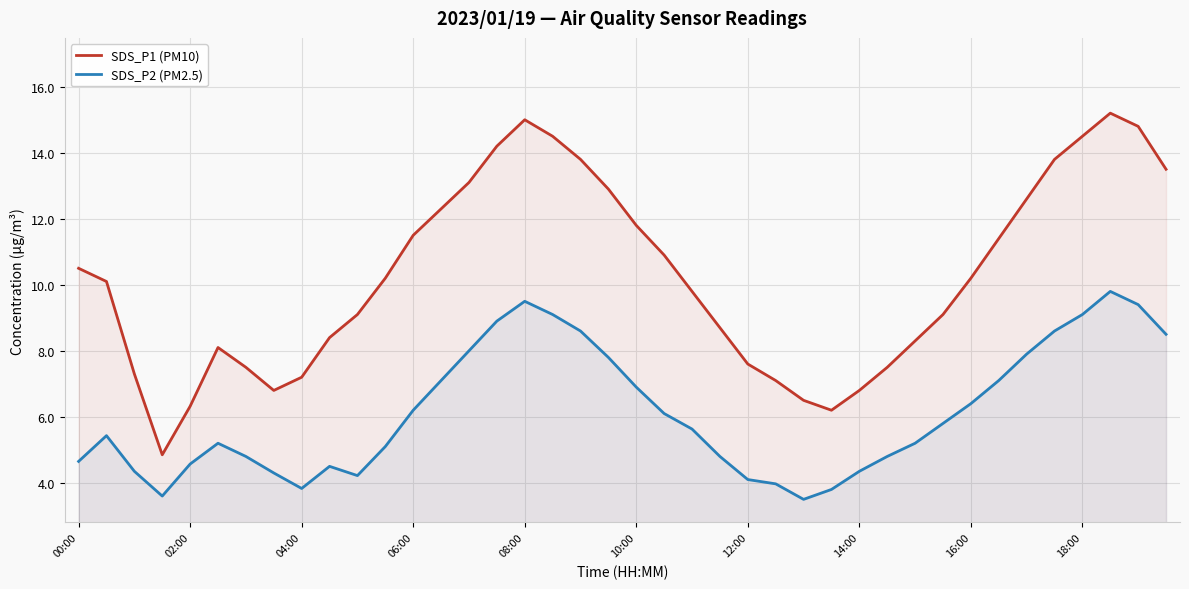

Which label corresponds to the largest value in the chart?

37